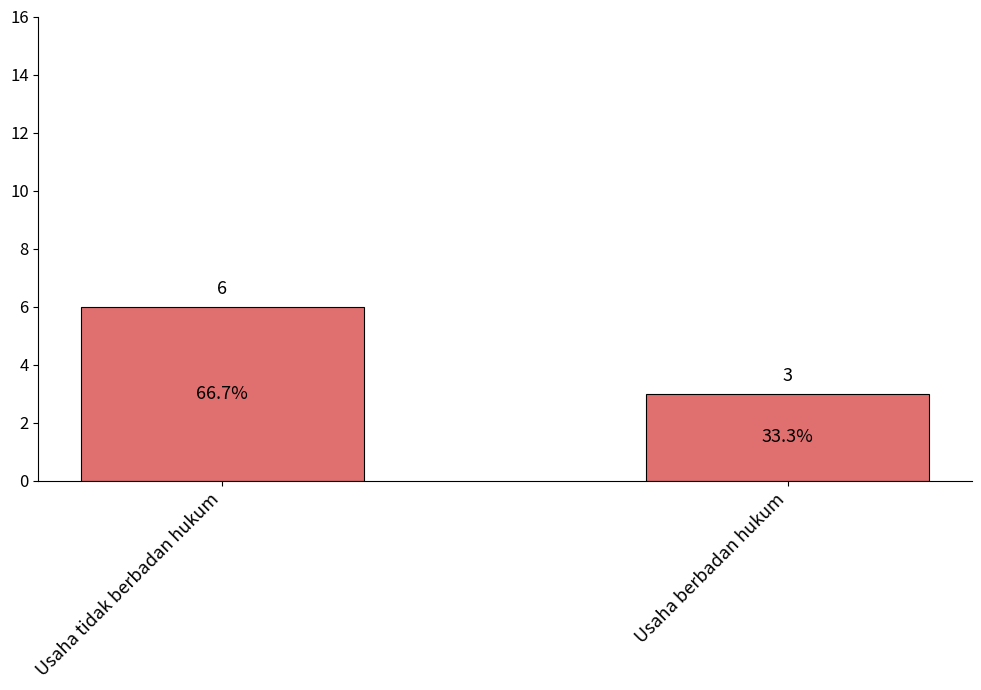

What position from the left is Usaha berbadan hukum?

2